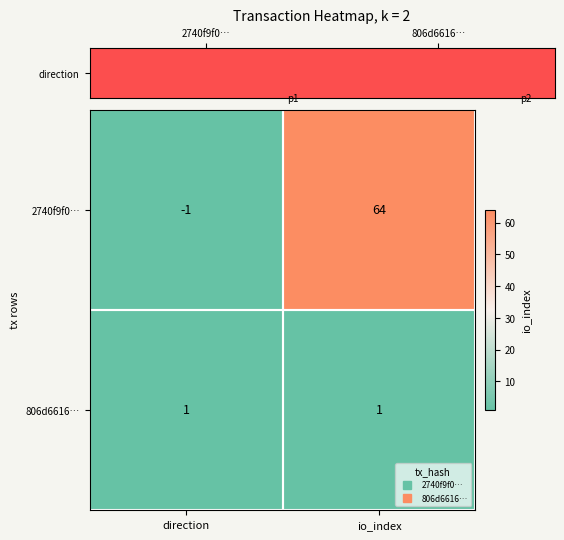

Which series has the largest total across all categories?

2740f9f0…